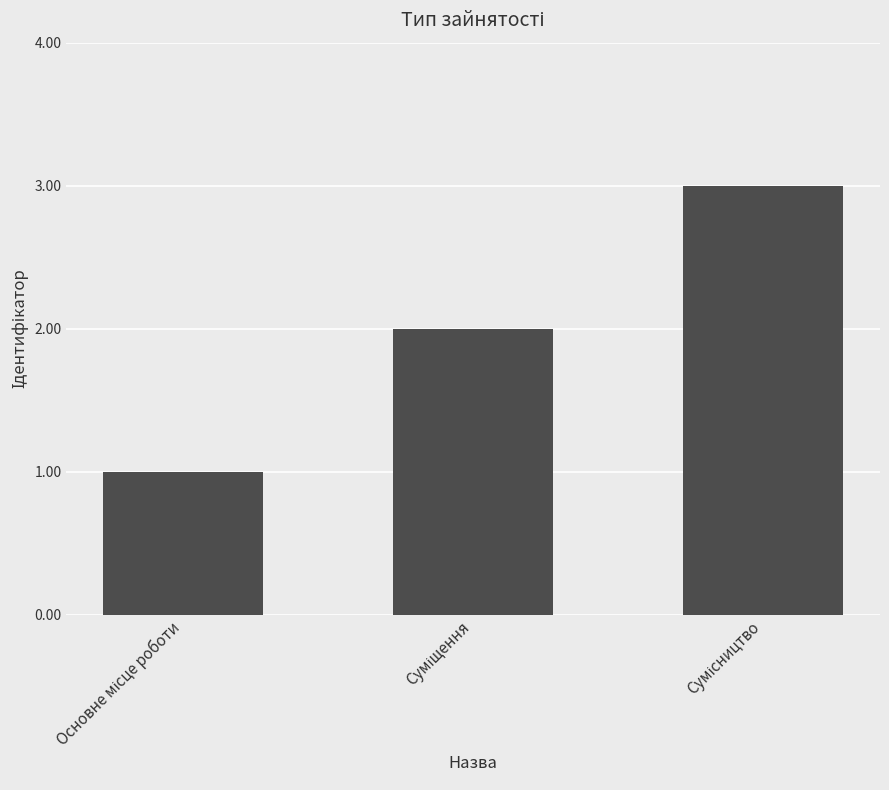

How many bars are there in total?

3